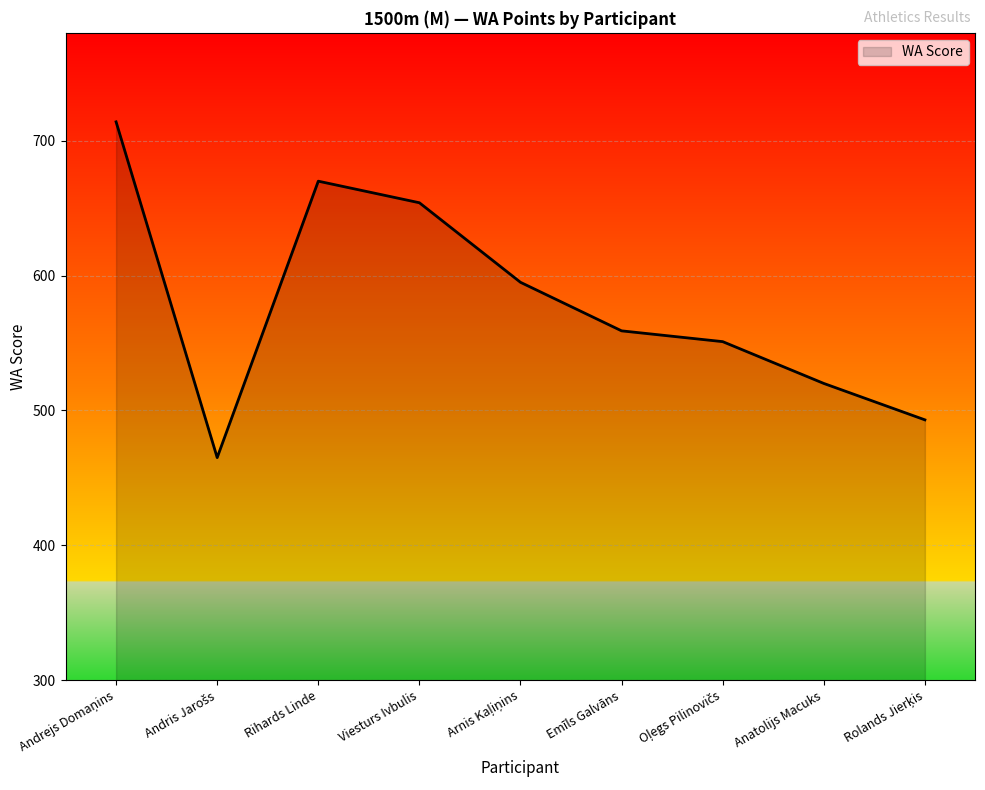

What position from the right is Anatolijs Macuks?

2